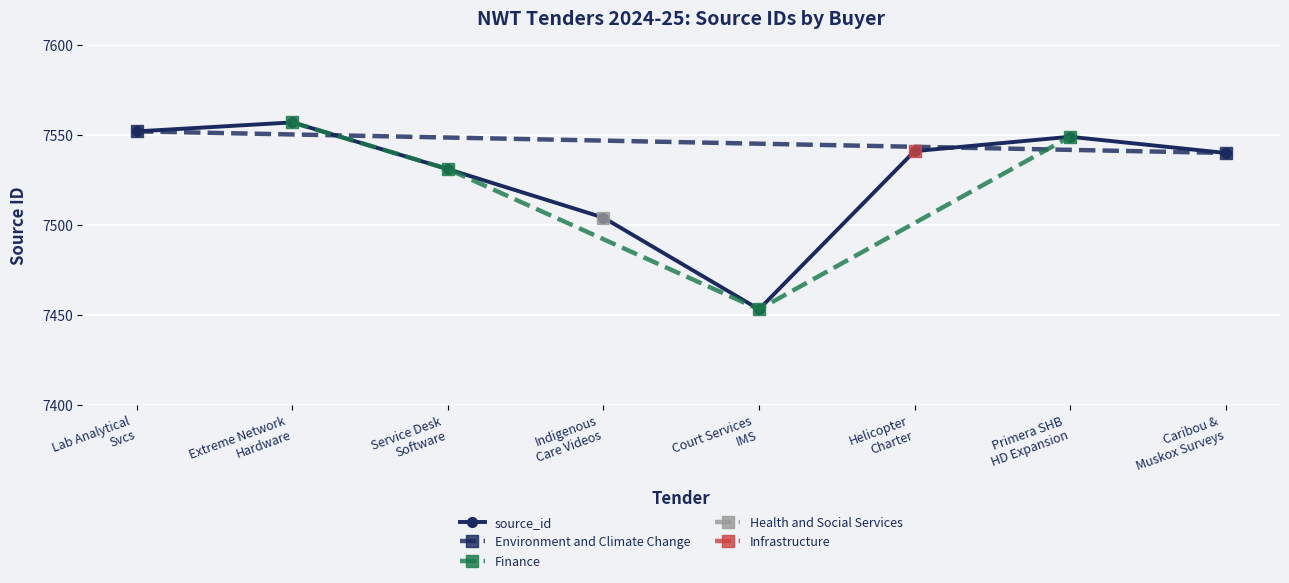

What is the maximum value for source_id?

7557